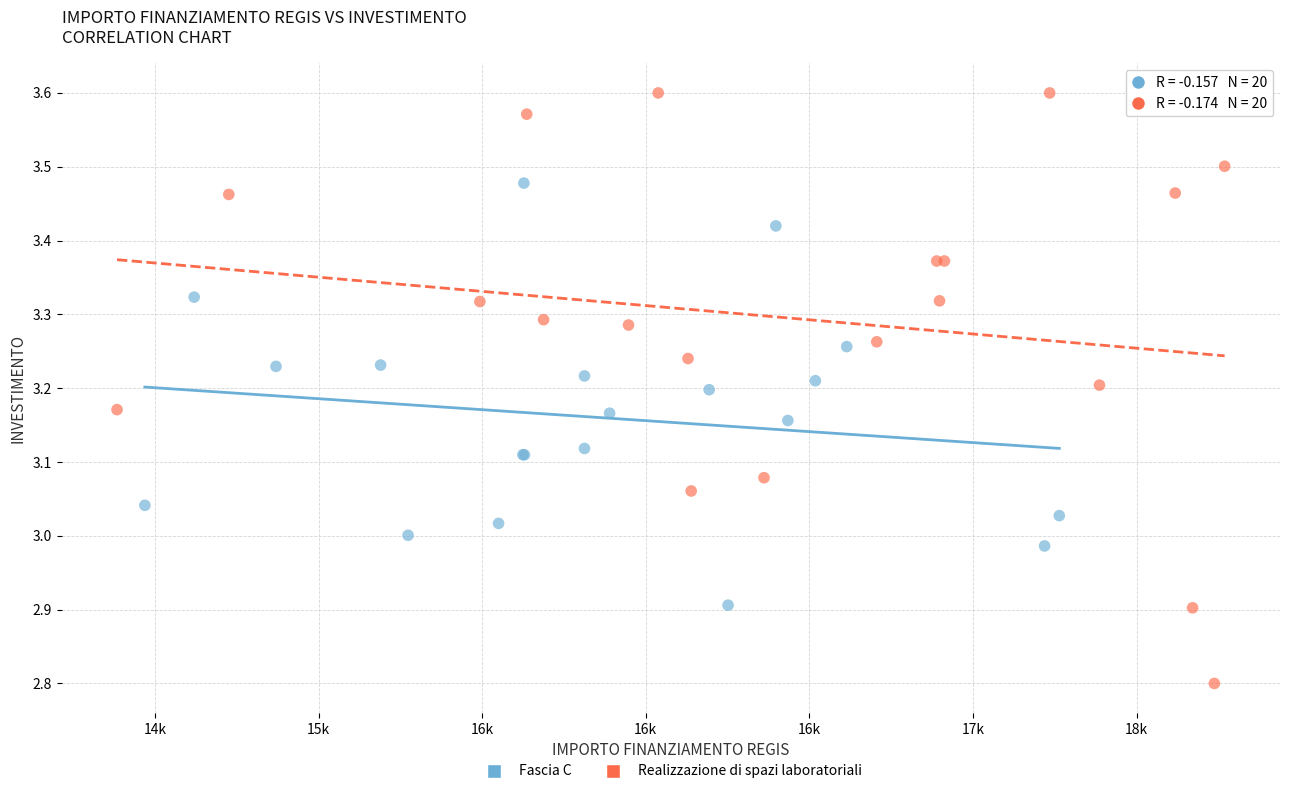

Which series has the widest spread of Y values?

Realizzazione di spazi laboratoriali